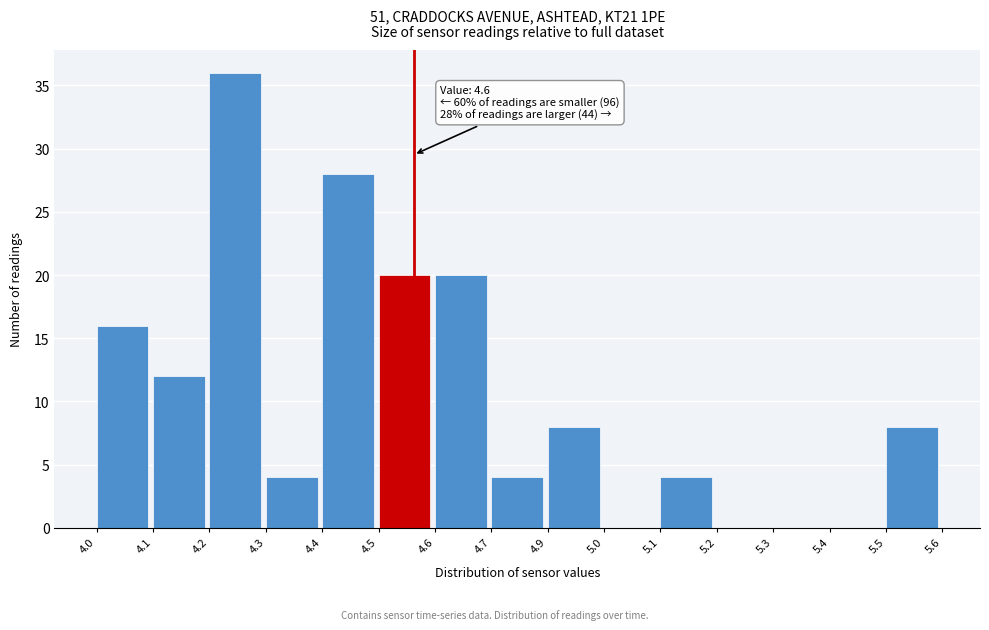

Reading left to right, what are all the values shown in this chart?

4.0=16	4.1=12	4.2=36	4.3=4	4.4=28	4.5=20	4.6=20	4.7=4	4.9=8	5.0=0	5.1=4	5.2=0	5.3=0	5.4=0	5.5=8